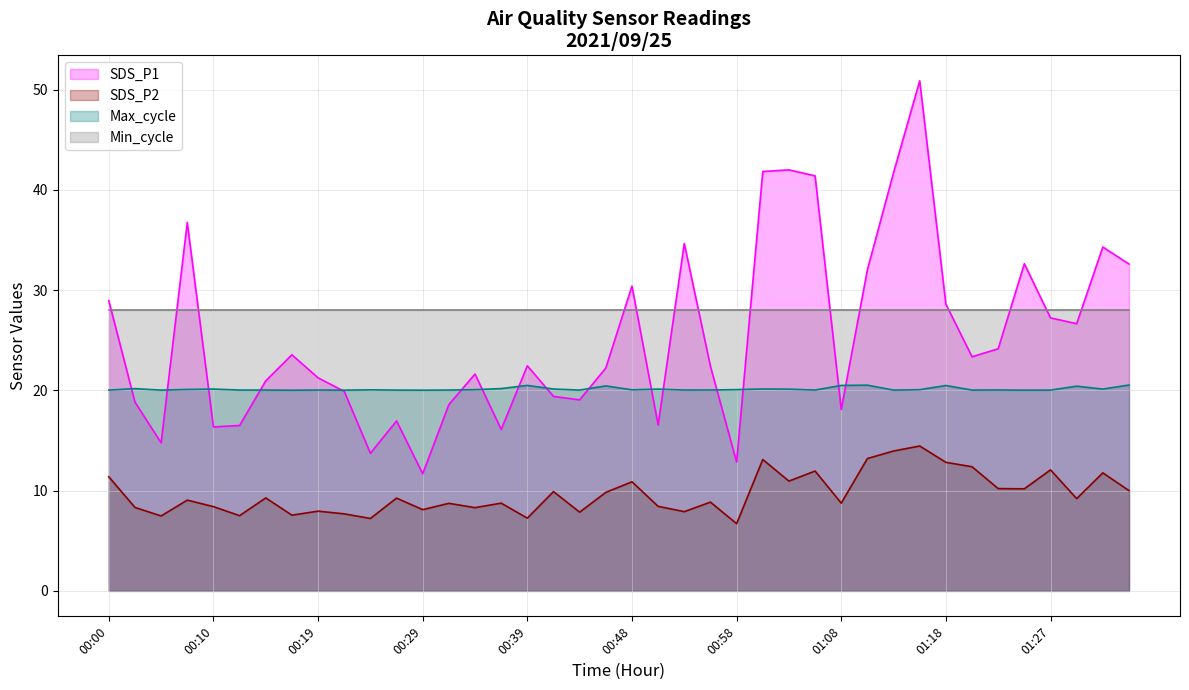

How many lines are shown in the chart?

4